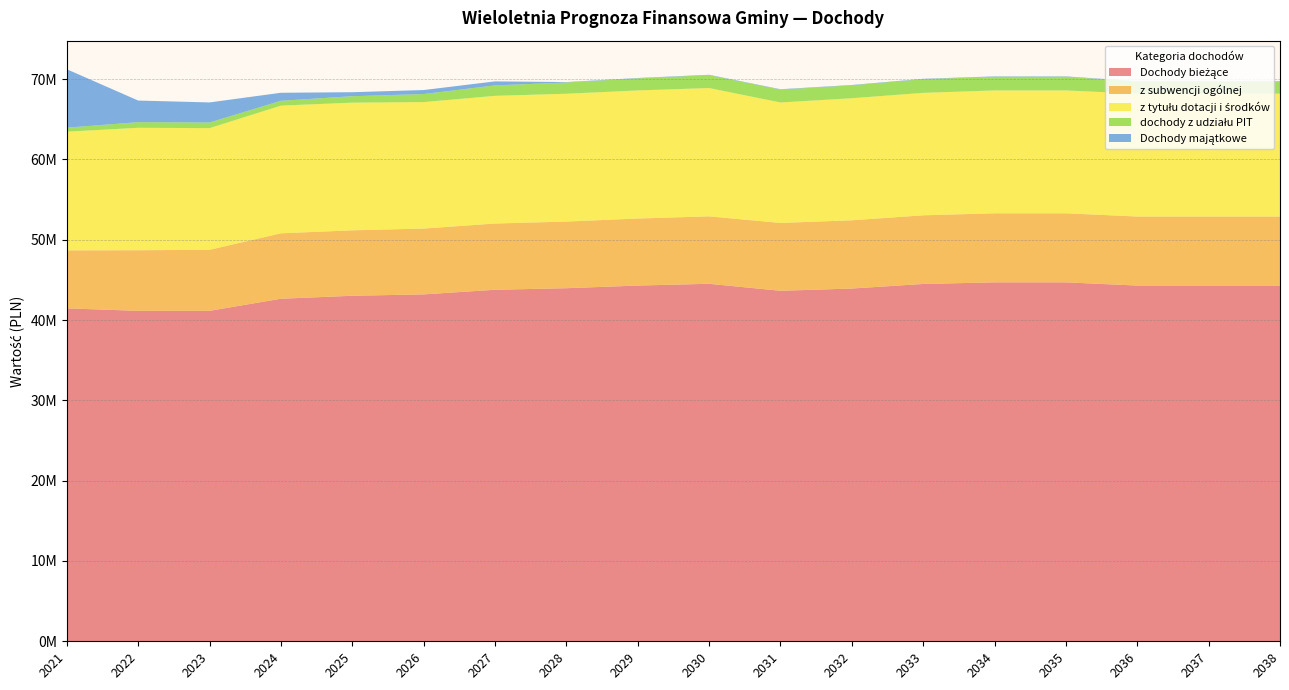

List the series in order of their peak value, highest first.

Dochody bieżące, z tytułu dotacji i środków, z subwencji ogólnej, Dochody majątkowe, dochody z udziału PIT